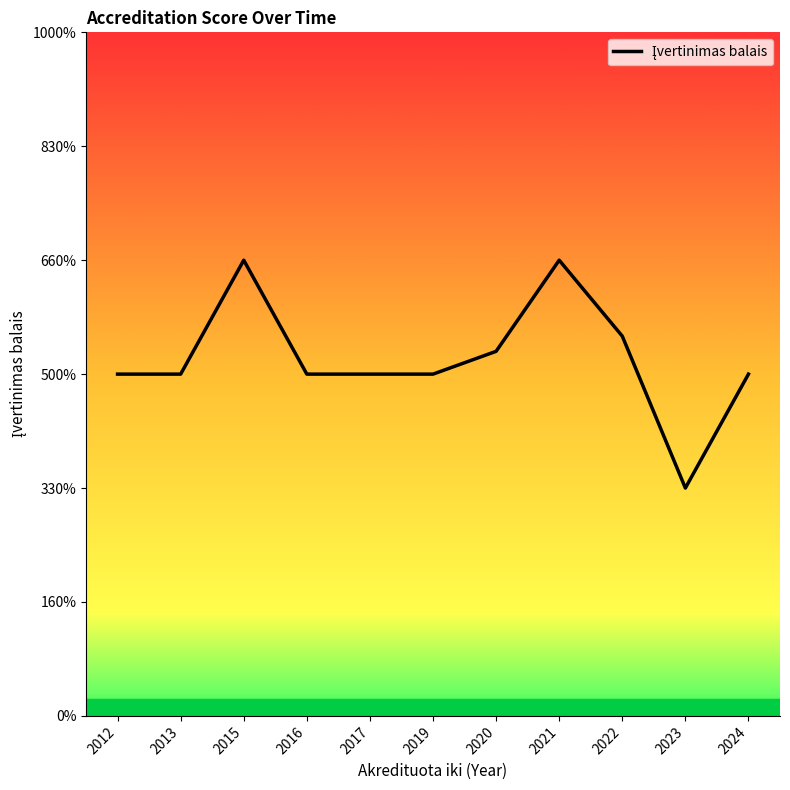

The value at 2015 is 4.0. True or false?

True